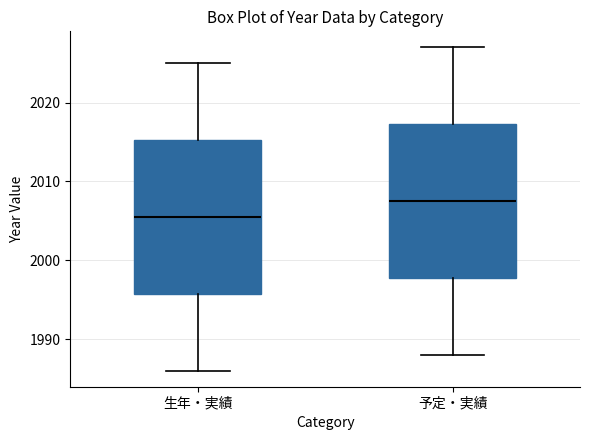

Reading left to right, read every box against the y-axis: the position of its median line, the range the box covers, and the ends of its whiskers. The values are not printed on the chart, so give them approximately, as read against the axis.

生年・実績: median 2006, box 1996 to 2015, whiskers 1986 to 2025
予定・実績: median 2008, box 1998 to 2017, whiskers 1988 to 2027